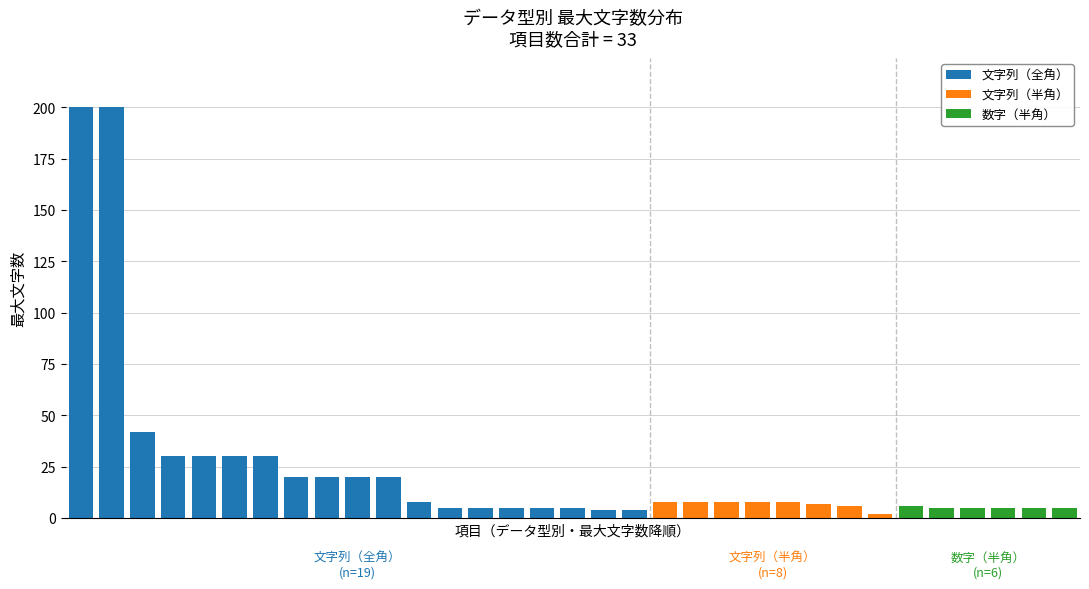

At which label does 文字列（全角） reach its minimum?

19